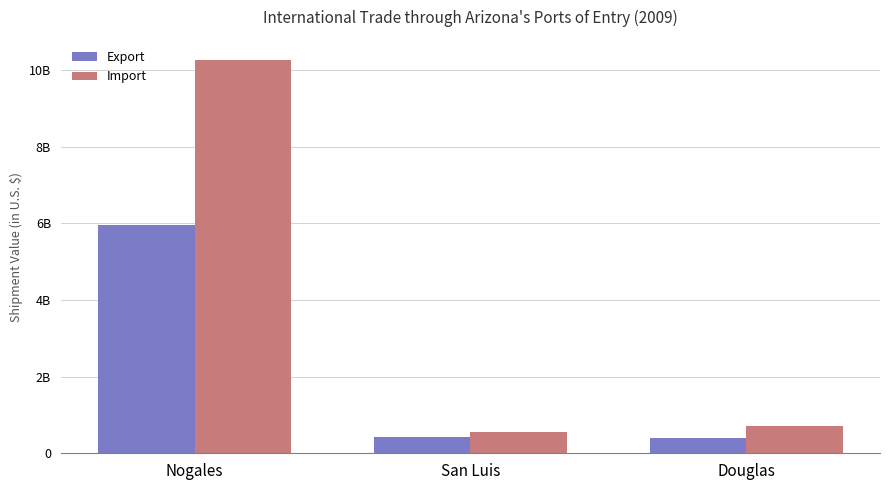

Does the chart contain any negative values?

No